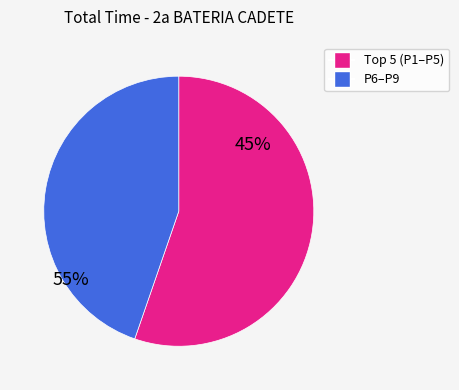

Is there a majority slice in this chart?

Yes